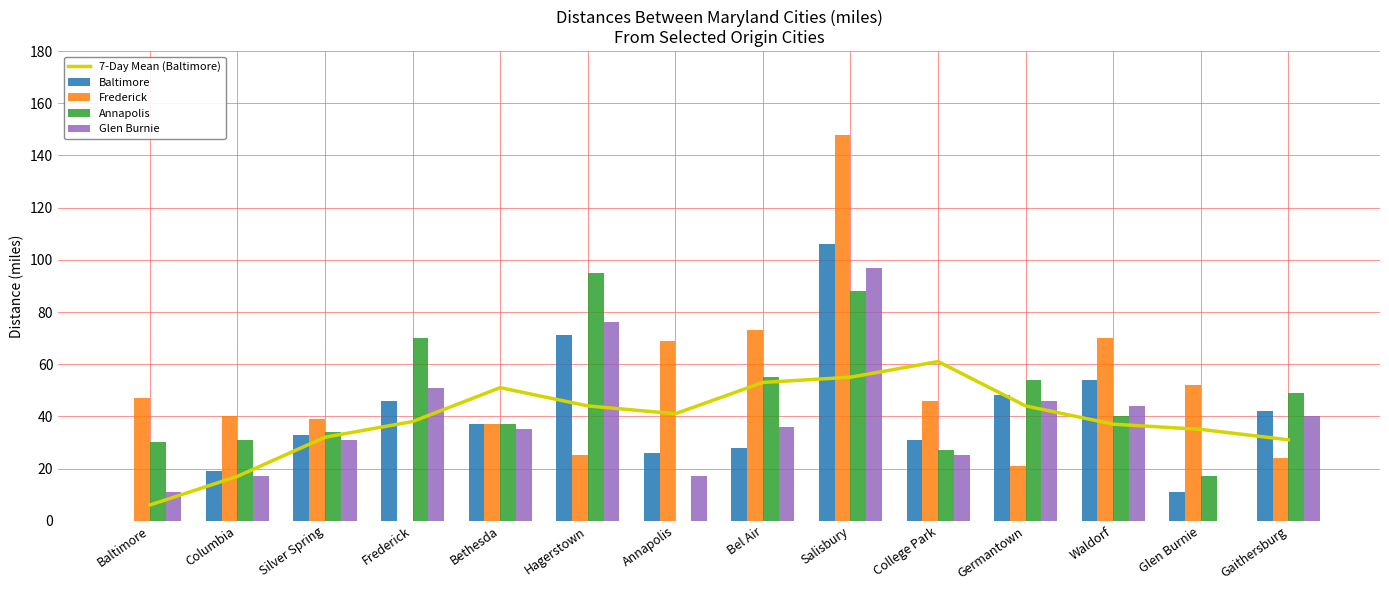

Reading left to right, extract all data points from this chart.

7-Day Mean (Baltimore): Baltimore=6	Columbia=17	Silver Spring=32	Frederick=38	Bethesda=51	Hagerstown=44	Annapolis=41	Bel Air=53	Salisbury=55	College Park=61	Germantown=44	Waldorf=37	Glen Burnie=35	Gaithersburg=31
Baltimore: Baltimore=0	Columbia=19	Silver Spring=33	Frederick=46	Bethesda=37	Hagerstown=71	Annapolis=26	Bel Air=28	Salisbury=106	College Park=31	Germantown=48	Waldorf=54	Glen Burnie=11	Gaithersburg=42
Frederick: Baltimore=47	Columbia=40	Silver Spring=39	Frederick=0	Bethesda=37	Hagerstown=25	Annapolis=69	Bel Air=73	Salisbury=148	College Park=46	Germantown=21	Waldorf=70	Glen Burnie=52	Gaithersburg=24
Annapolis: Baltimore=30	Columbia=31	Silver Spring=34	Frederick=70	Bethesda=37	Hagerstown=95	Annapolis=0	Bel Air=55	Salisbury=88	College Park=27	Germantown=54	Waldorf=40	Glen Burnie=17	Gaithersburg=49
Glen Burnie: Baltimore=11	Columbia=17	Silver Spring=31	Frederick=51	Bethesda=35	Hagerstown=76	Annapolis=17	Bel Air=36	Salisbury=97	College Park=25	Germantown=46	Waldorf=44	Glen Burnie=0	Gaithersburg=40